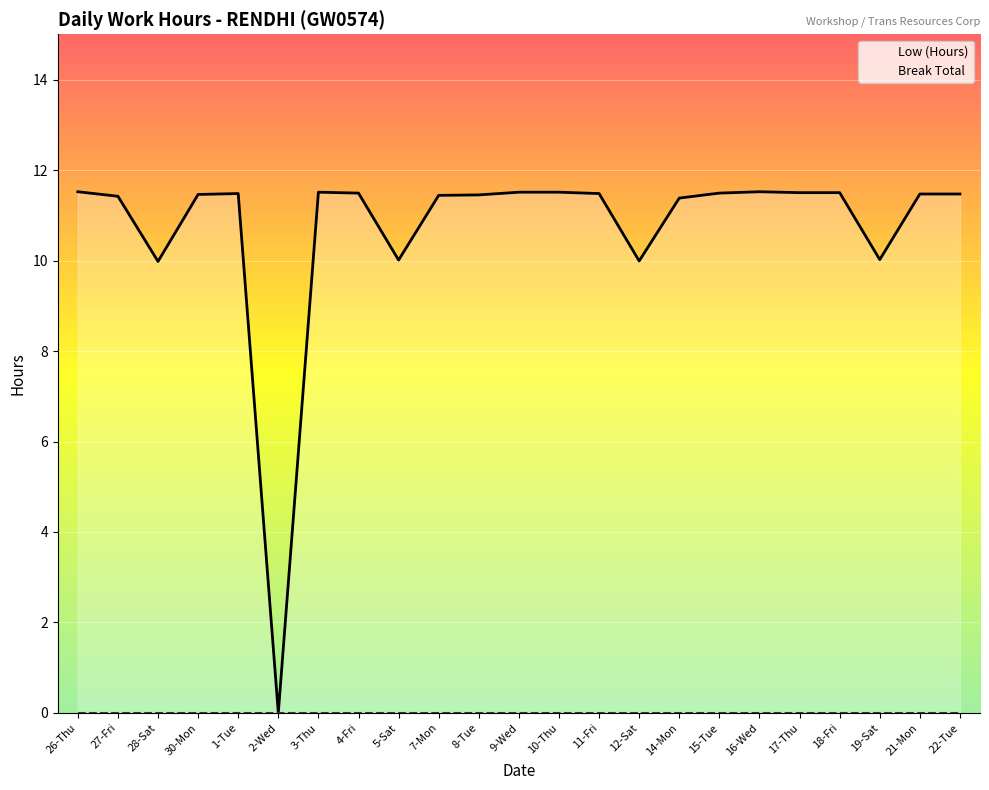

What is the change in value from 10-Thu to 12-Sat?

-1.5